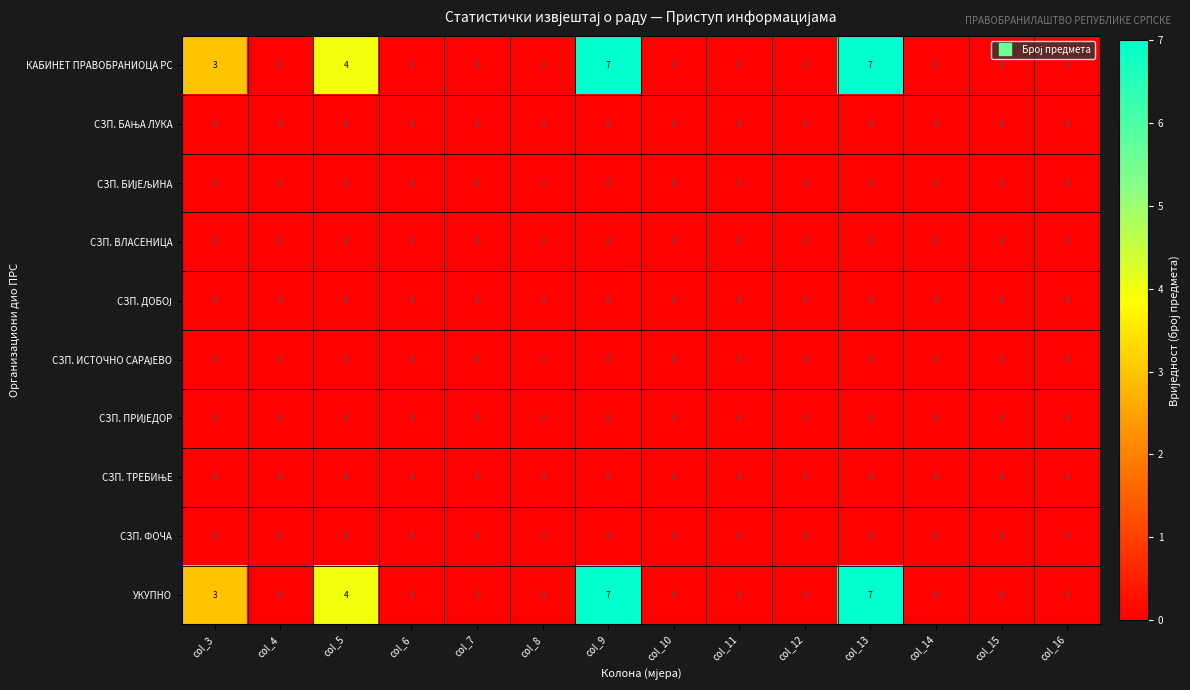

At which label is УКУПНО closest to 3?

col_3